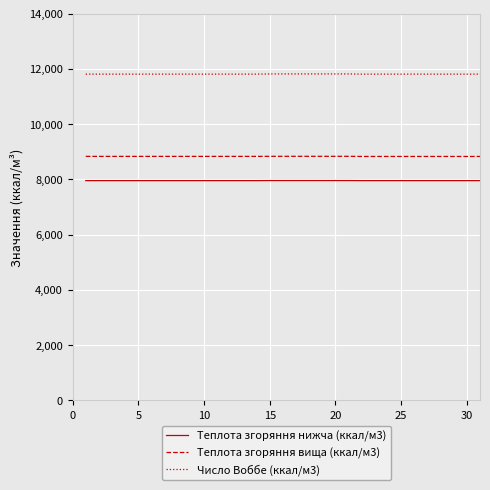

Which series has the largest total across all categories?

Число Воббе (ккал/м3)